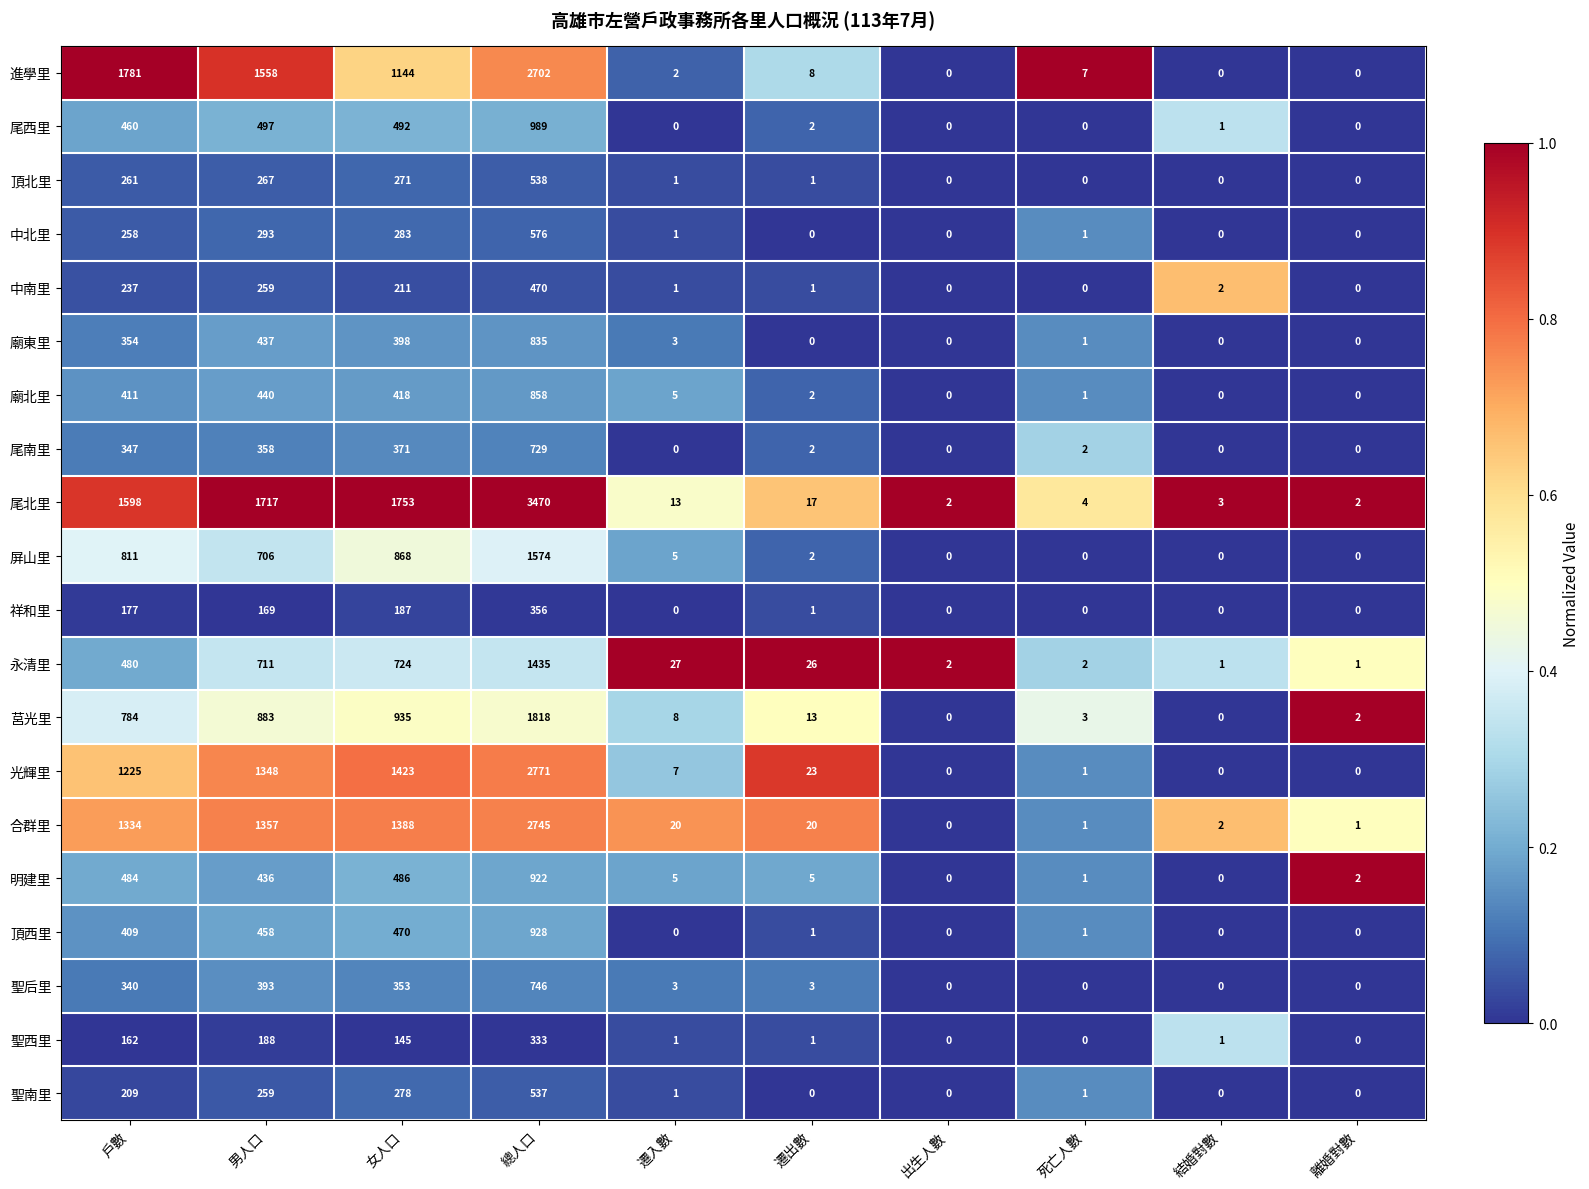

Which series changed the most between 戶數 and 離婚對數?

進學里